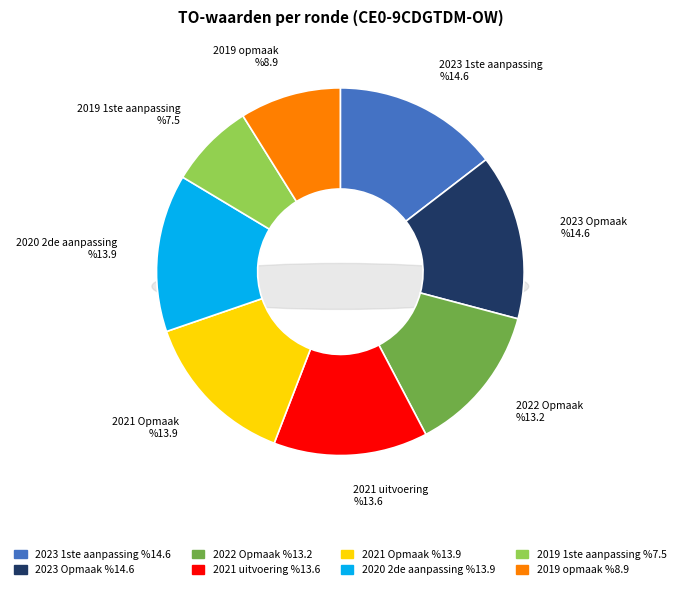

How many segments does this pie chart have?

8